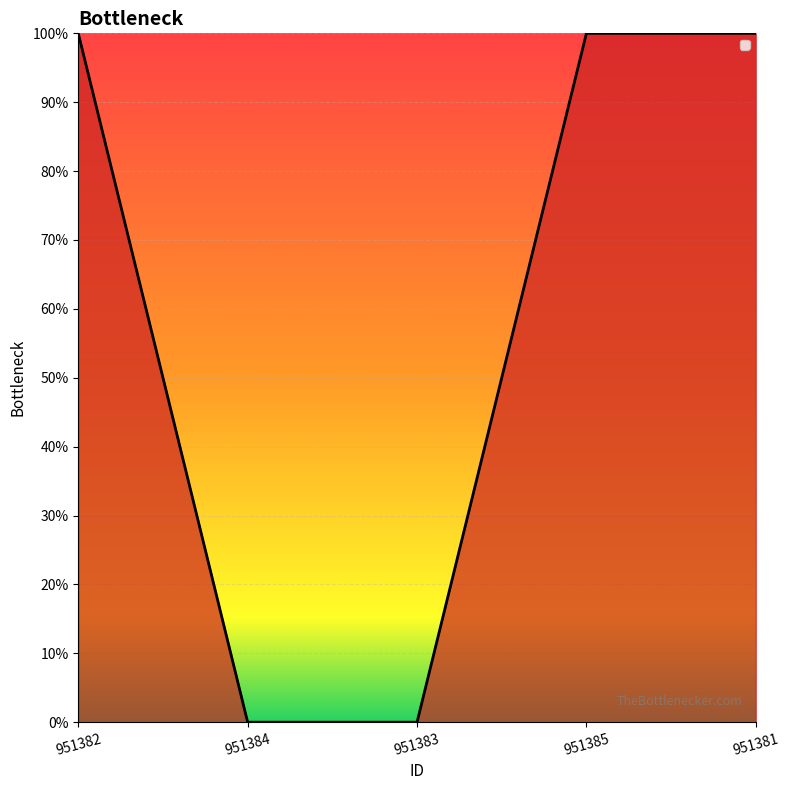

Does the chart have visible grid lines?

Yes